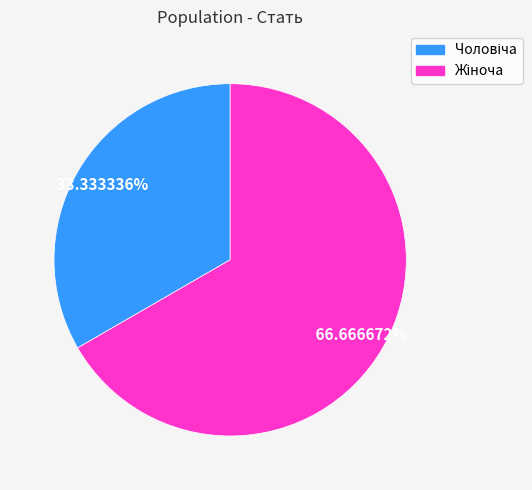

Is there a majority slice in this chart?

Yes